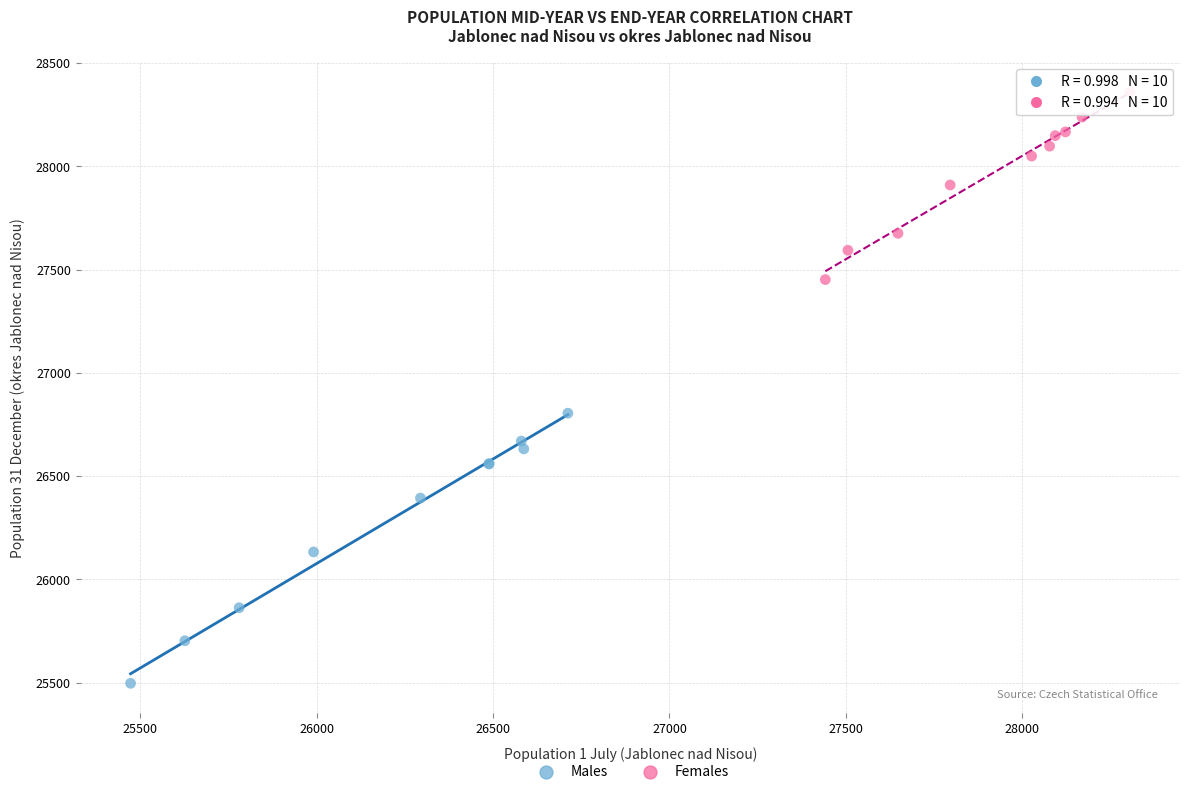

Which series reaches the minimum Y coordinate?

Males